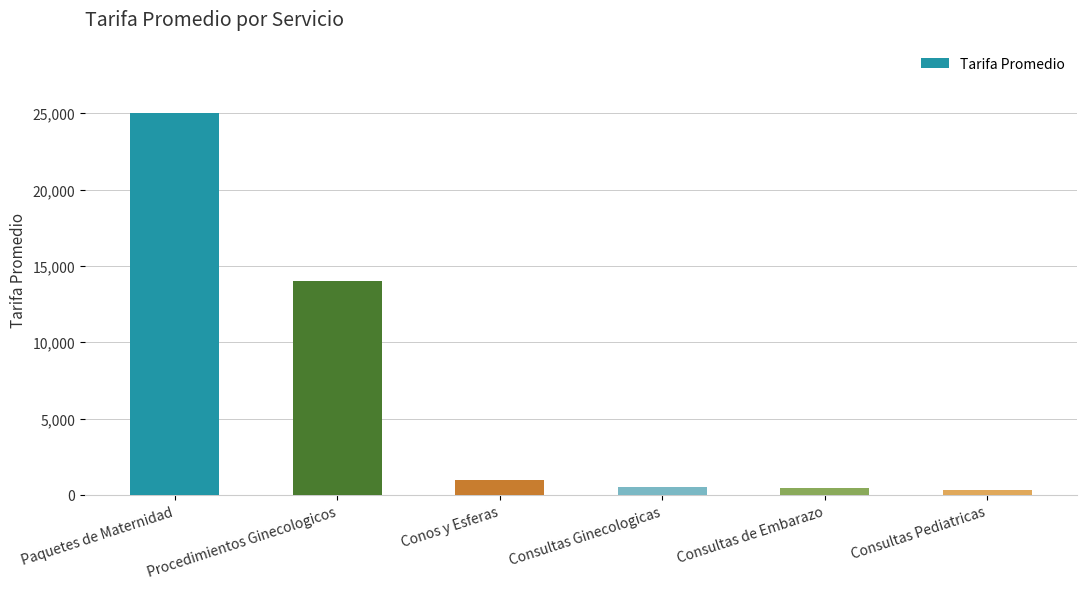

At which category does the chart reach its peak across all series?

Paquetes de Maternidad